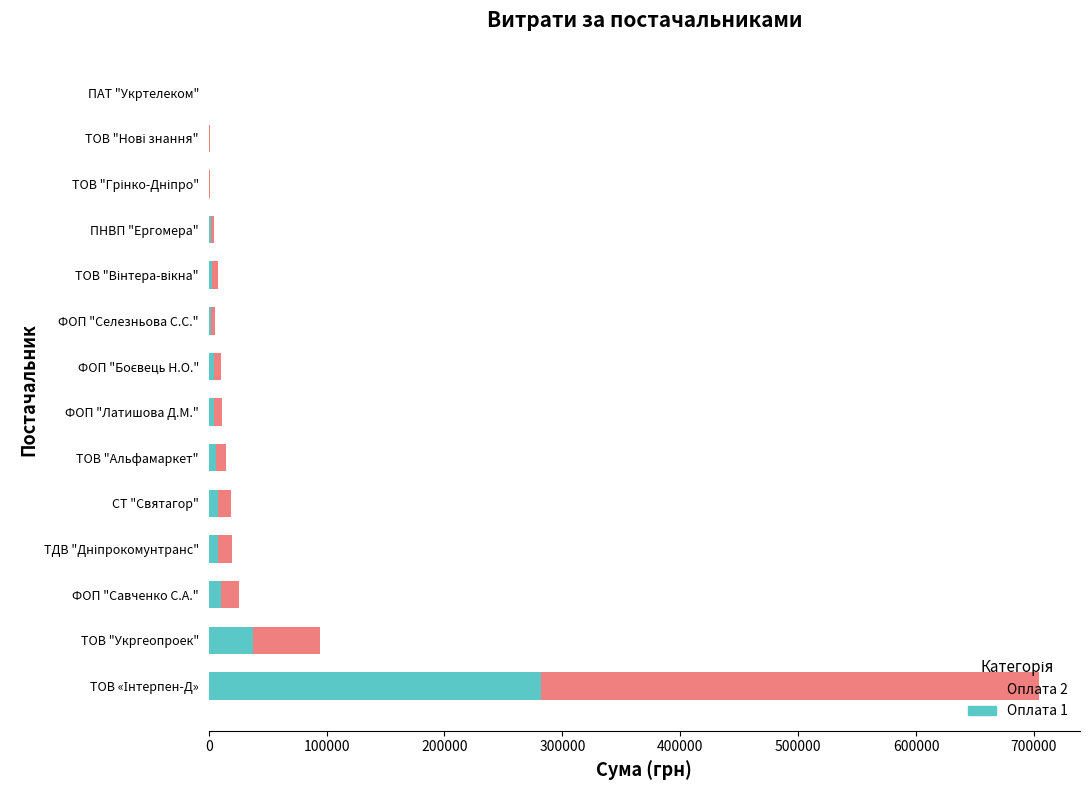

What is the highest value of the Оплата 1 series?

281563.6